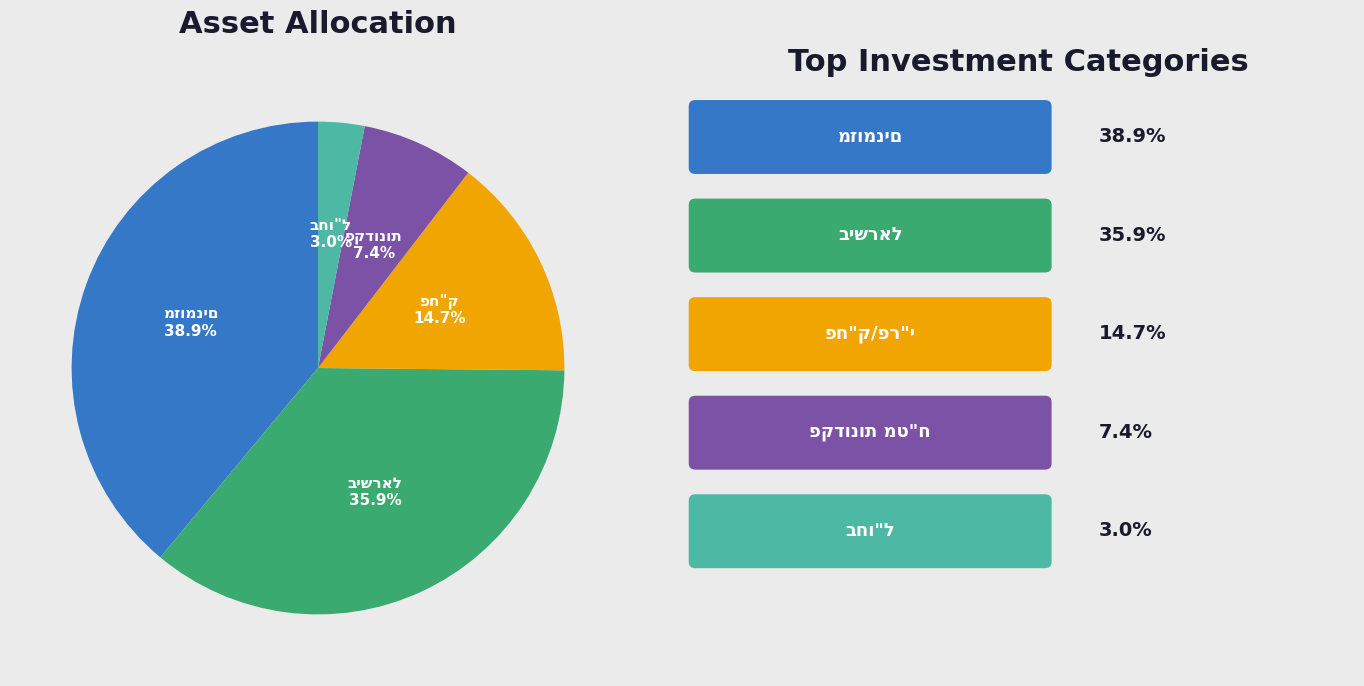

Is there a majority slice in this chart?

No